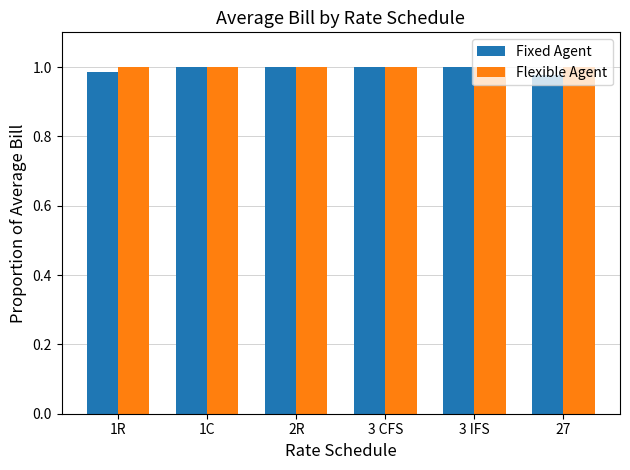

Which series has the largest range (max minus min)?

Fixed Agent